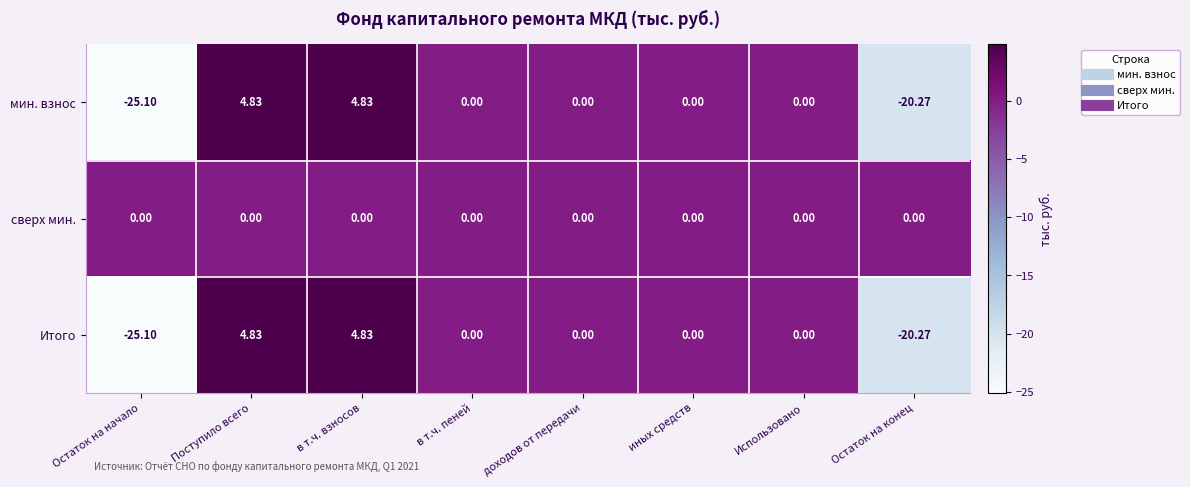

How many negative values does the мин. взнос series have?

2